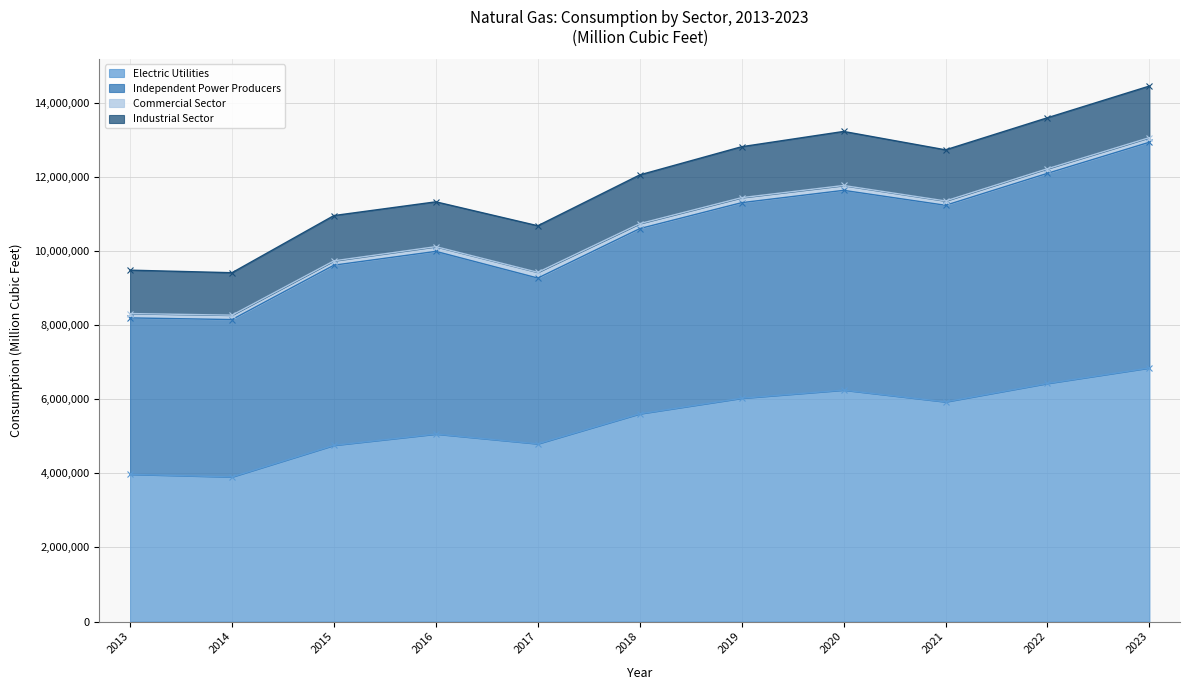

The value of Electric Utilities at 2015 is 4753315. True or false?

True